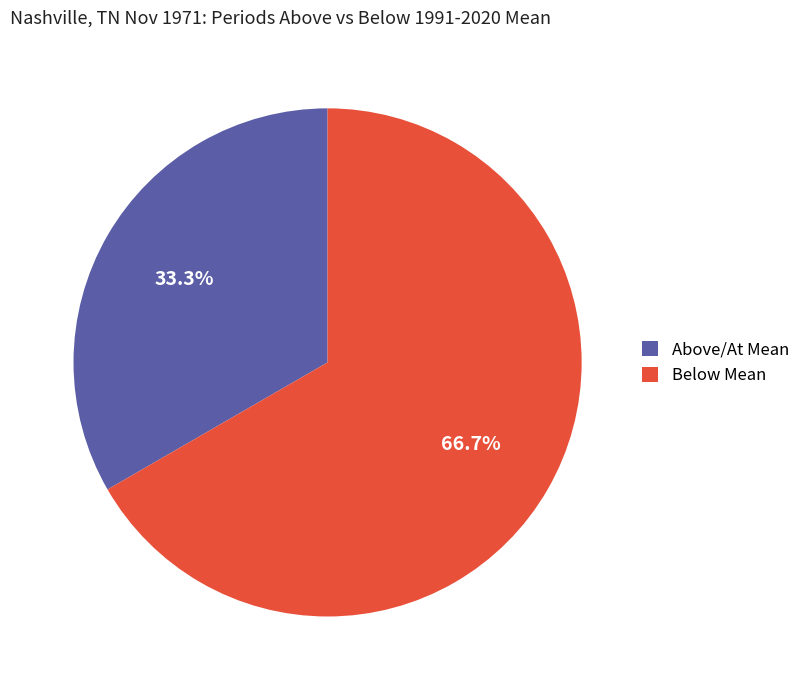

Between Below Mean and Above/At Mean, which is larger?

Below Mean